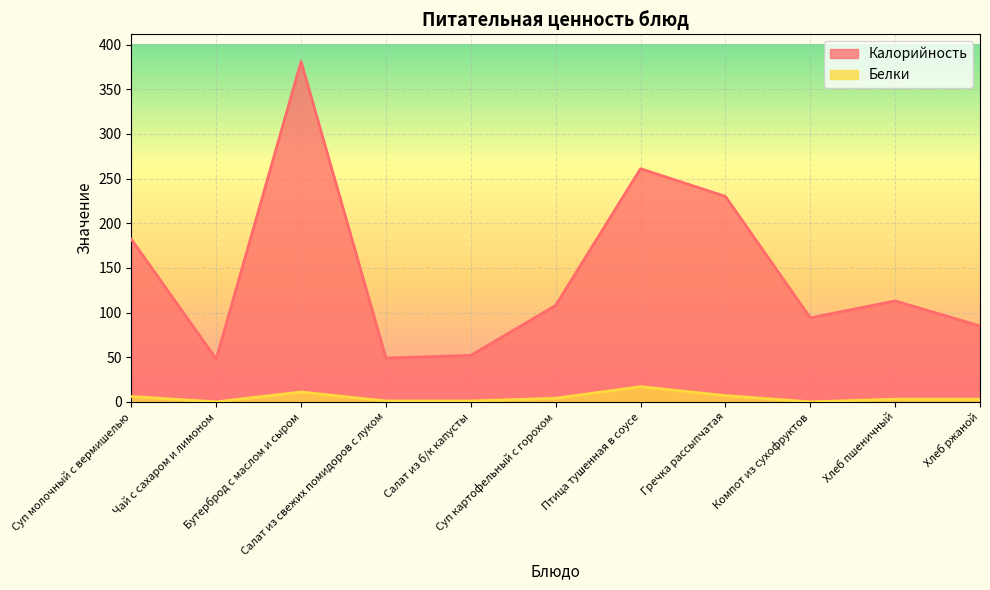

At which label does Белки first exceed 3?

Суп молочный с вермишелью